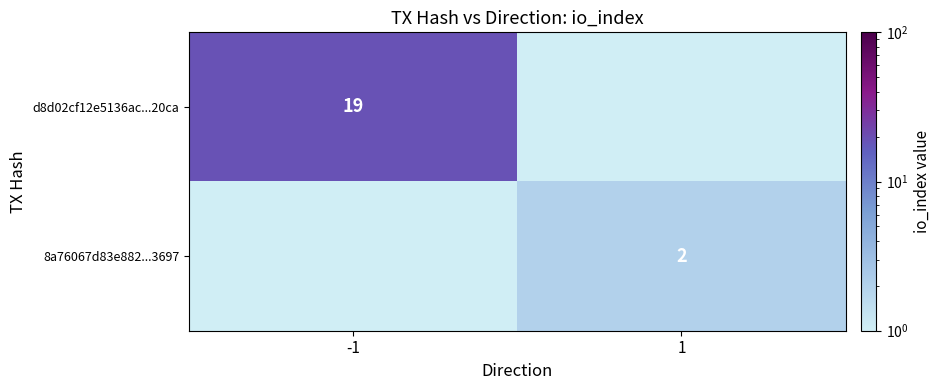

The 8a76067d83e882...3697 series shows 2.7 at 1. True or false?

False